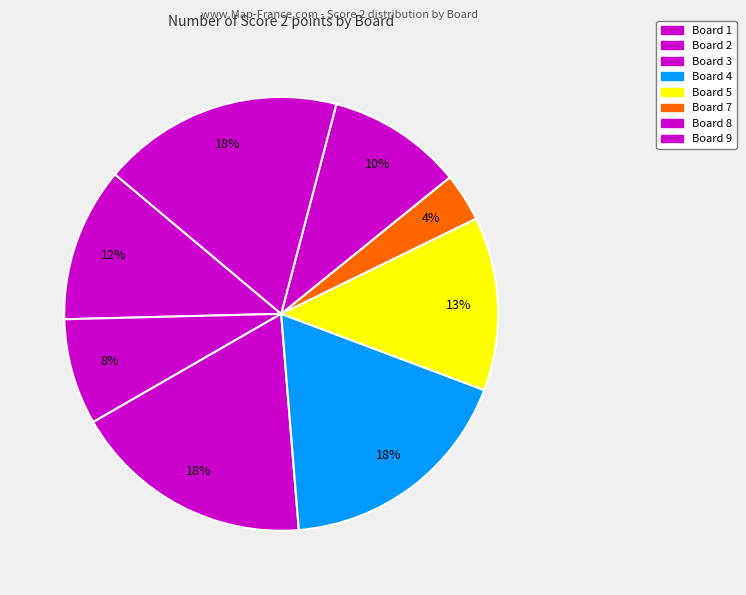

How many slices are in this pie chart?

8